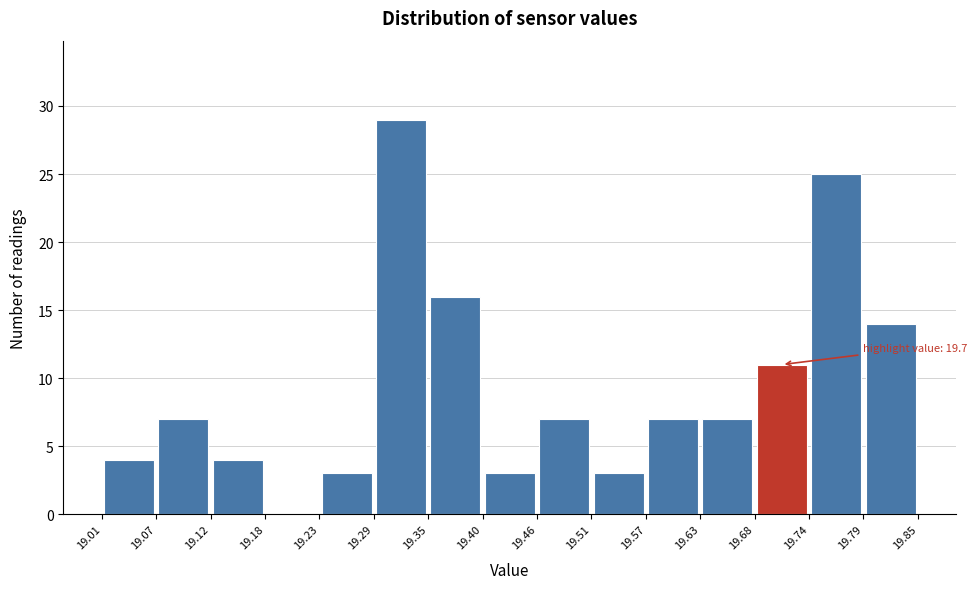

Over which range of the x-axis is the bar tallest?

19.29 to 19.35